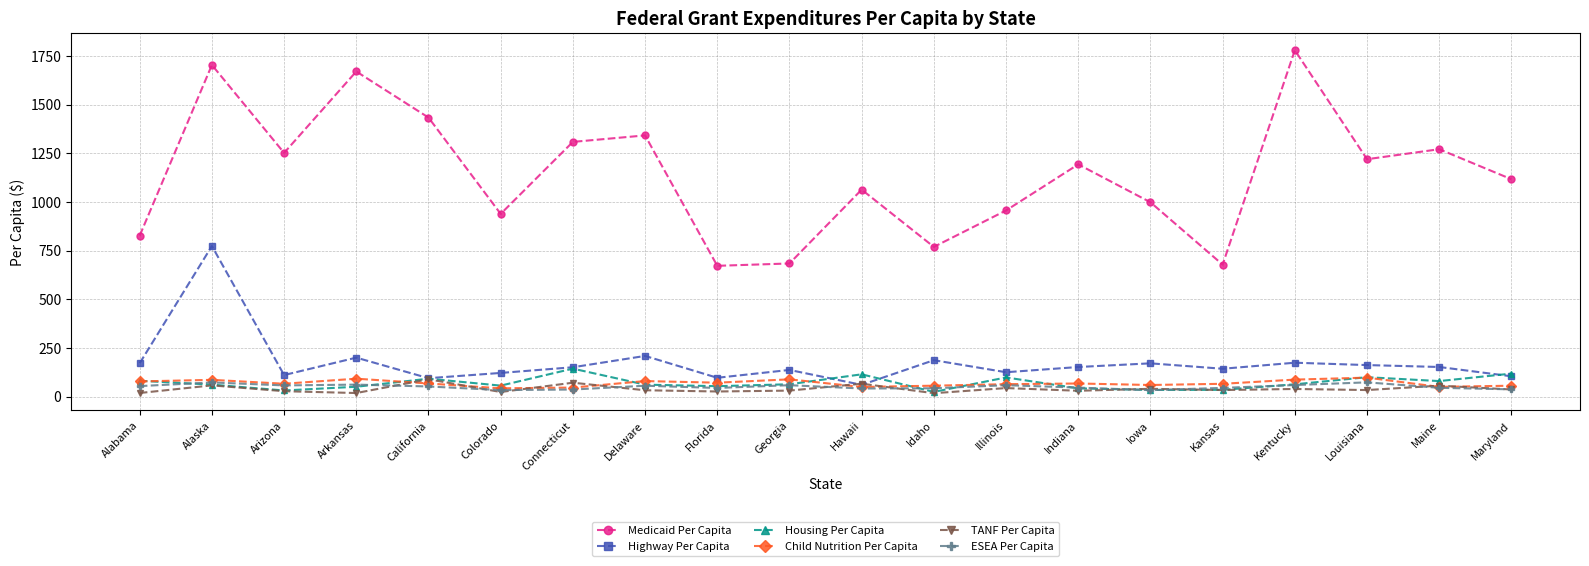

The Medicaid Per Capita series shows 1219.5 at Louisiana. True or false?

True